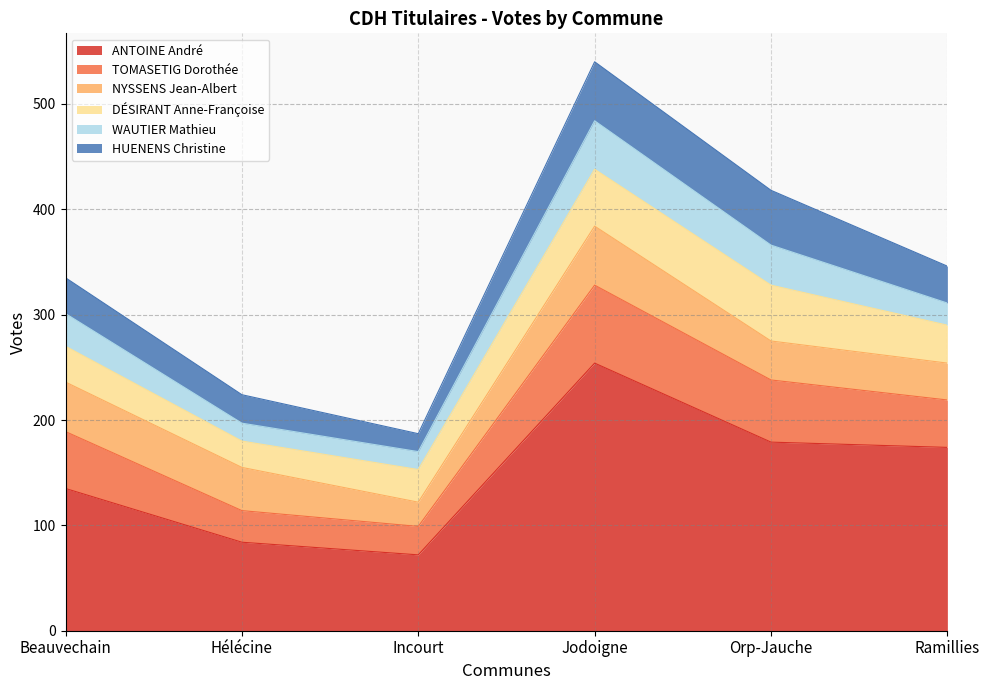

How many lines are shown in the chart?

6